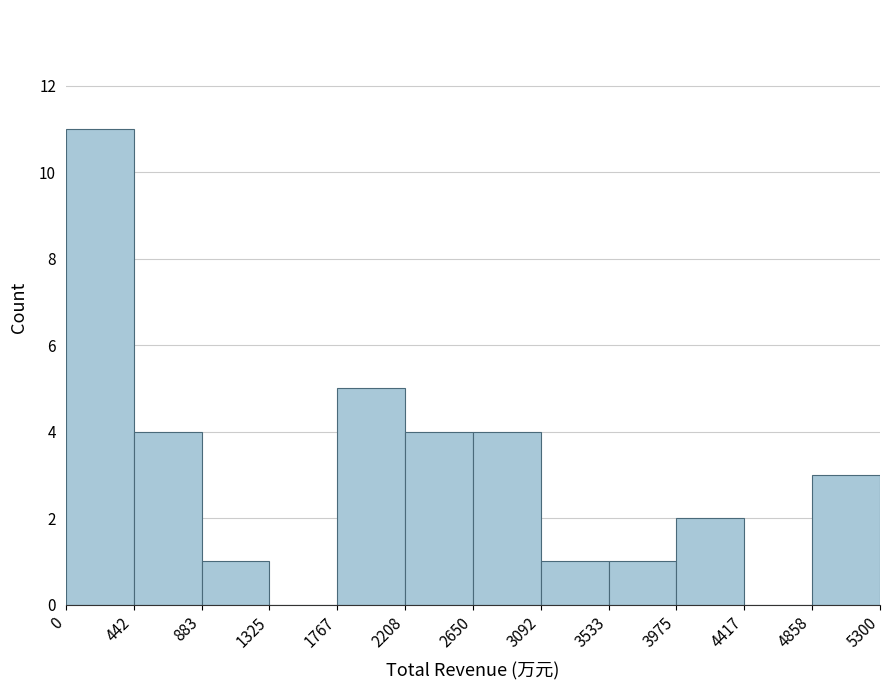

Reading left to right, transcribe this chart: for each bar, give the range it covers on the x-axis and its height. The values are not printed on the chart, so give them approximately, as read against the axis.

0 to 442: 11
442 to 883: 4
883 to 1325: 1
1325 to 1767: 0
1767 to 2208: 5
2208 to 2650: 4
2650 to 3092: 4
3092 to 3533: 1
3533 to 3975: 1
3975 to 4417: 2
4417 to 4858: 0
4858 to 5300: 3